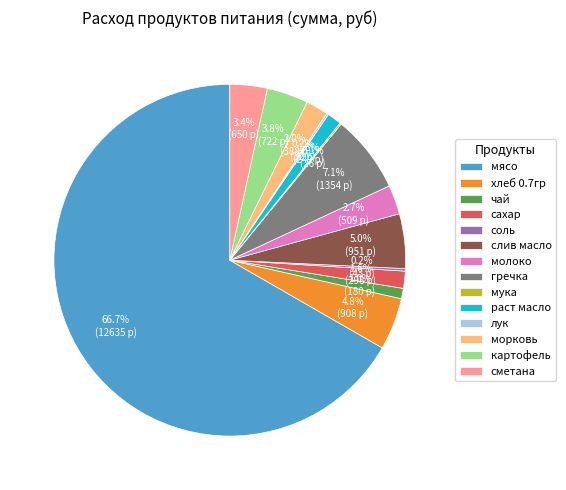

Is there a majority slice in this chart?

Yes